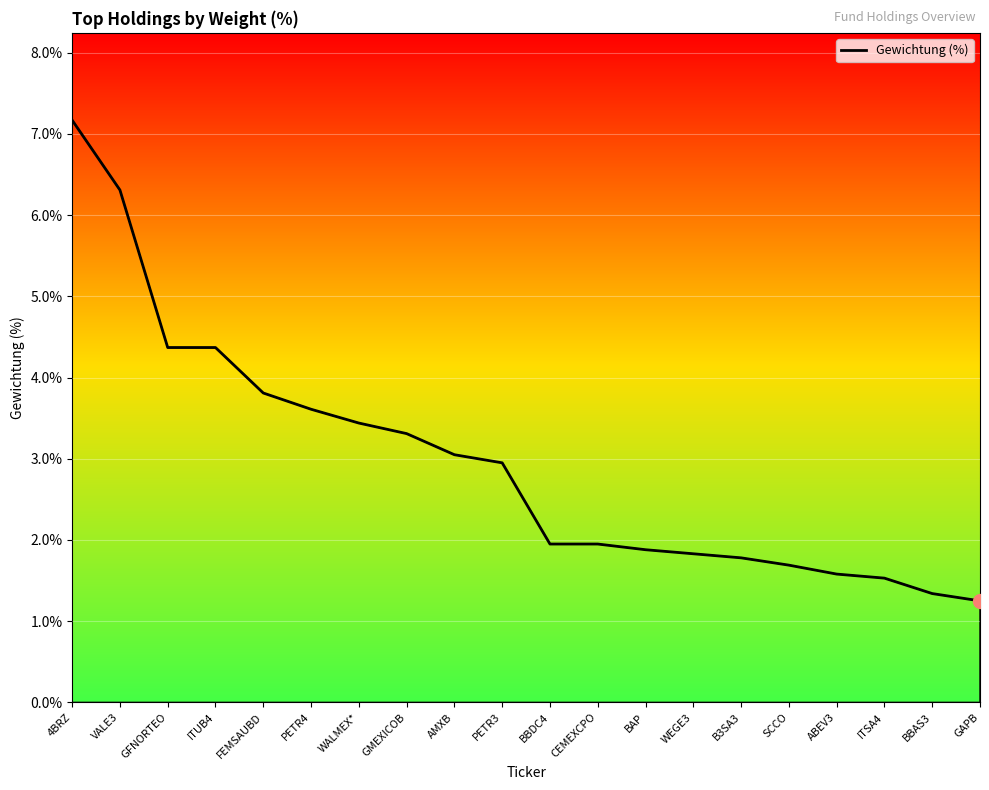

Rank the categories by value from highest to lowest.

4BRZ, VALE3, GFNORTEO, ITUB4, FEMSAUBD, PETR4, WALMEX*, GMEXICOB, AMXB, PETR3, BBDC4, CEMEXCPO, BAP, WEGE3, B3SA3, SCCO, ABEV3, ITSA4, BBAS3, GAPB